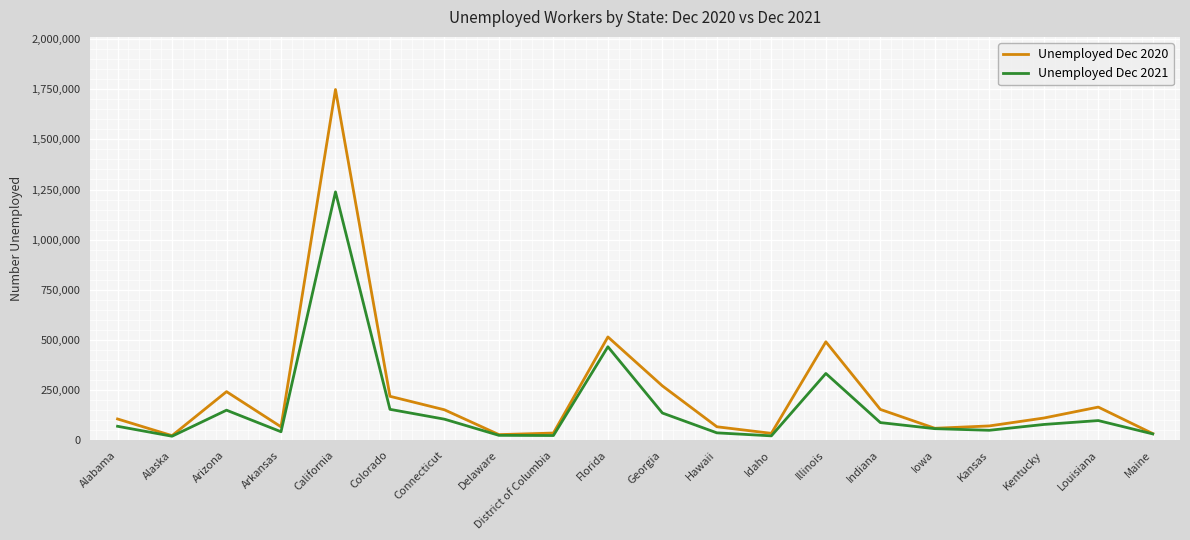

Where is the first local maximum for Unemployed Dec 2021?

Arizona